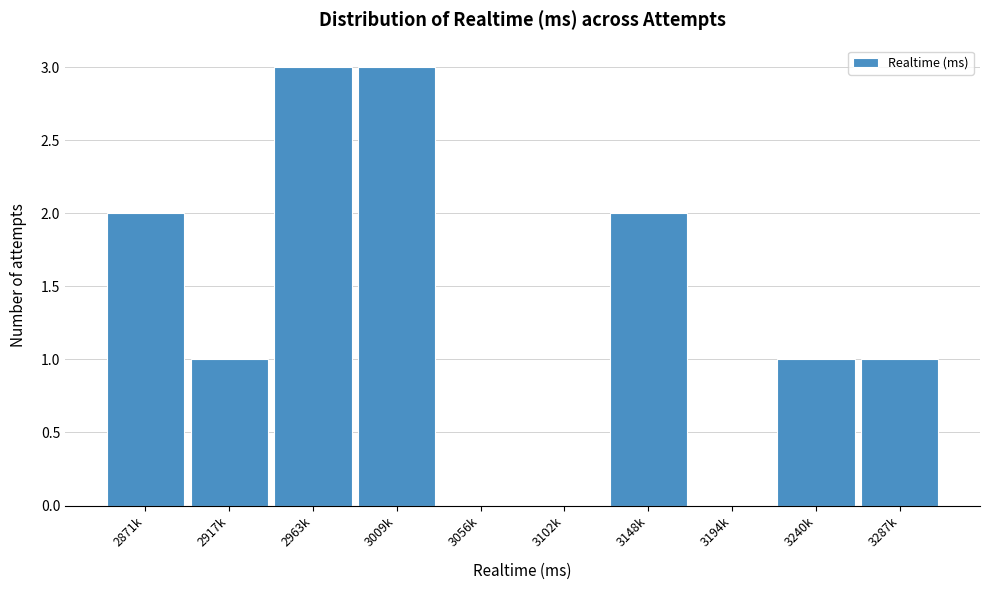

Reading left to right, extract all data points from this chart.

2871k=2	2917k=1	2963k=3	3009k=3	3056k=0	3102k=0	3148k=2	3194k=0	3240k=1	3287k=1